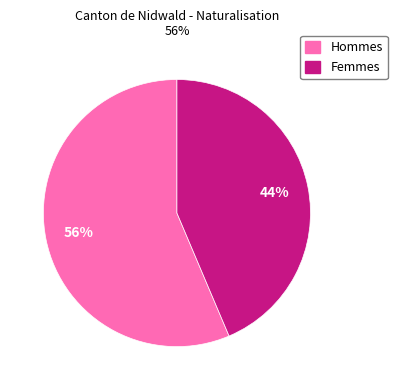

What is the smallest slice in the pie chart?

Femmes